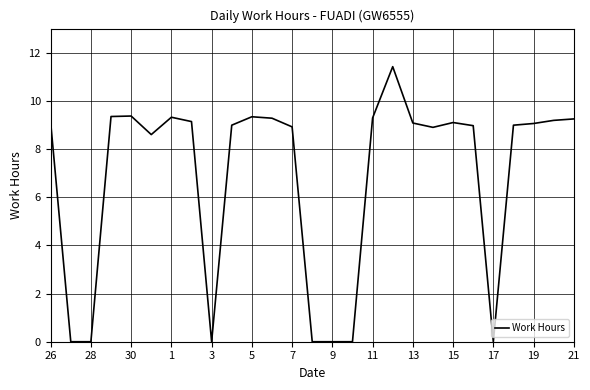

What is the difference between the maximum and minimum values?

11.4